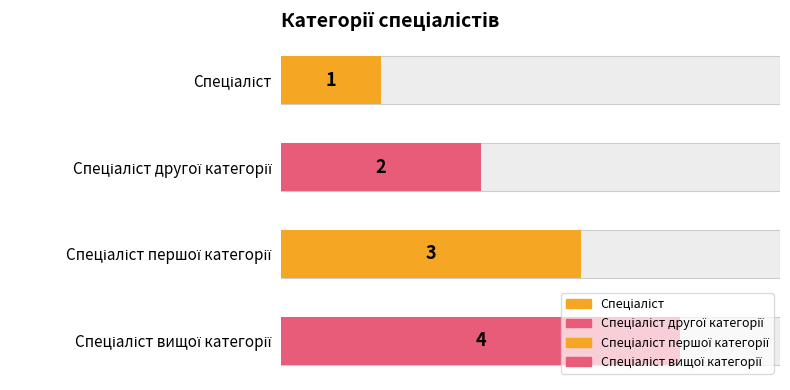

How many values are between 2 and 4?

3